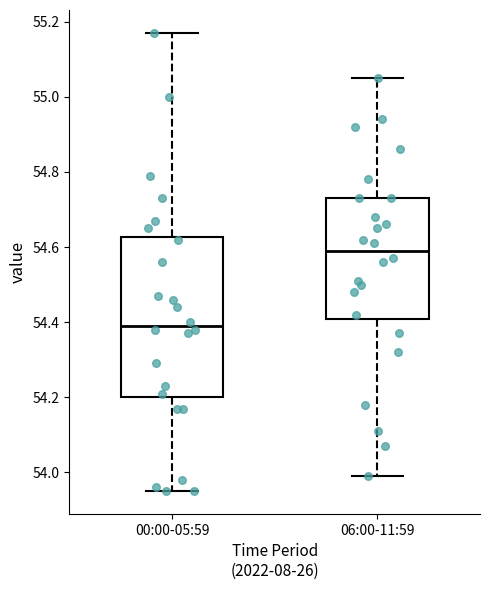

Which box's median line is the lowest?

00:00-05:59